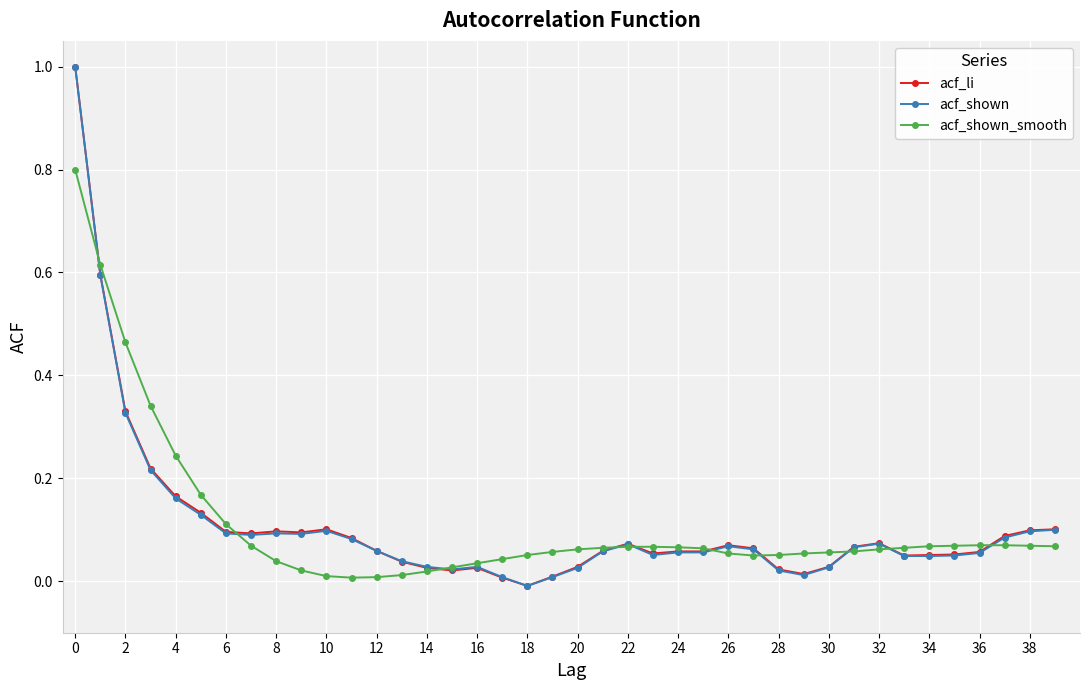

What is the highest value of the acf_li series?

1.0